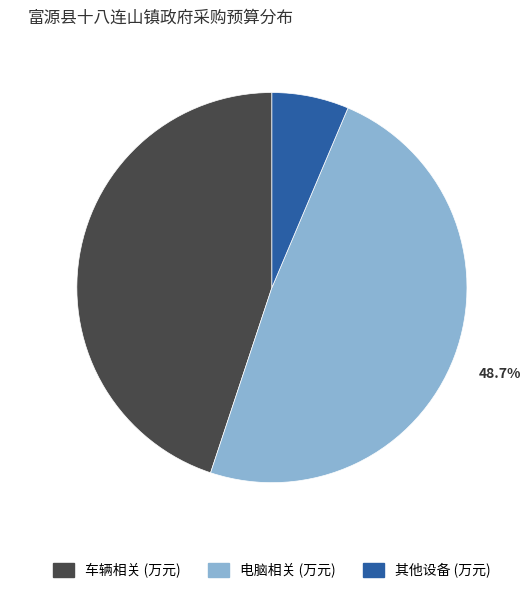

Does any single category account for the majority?

No